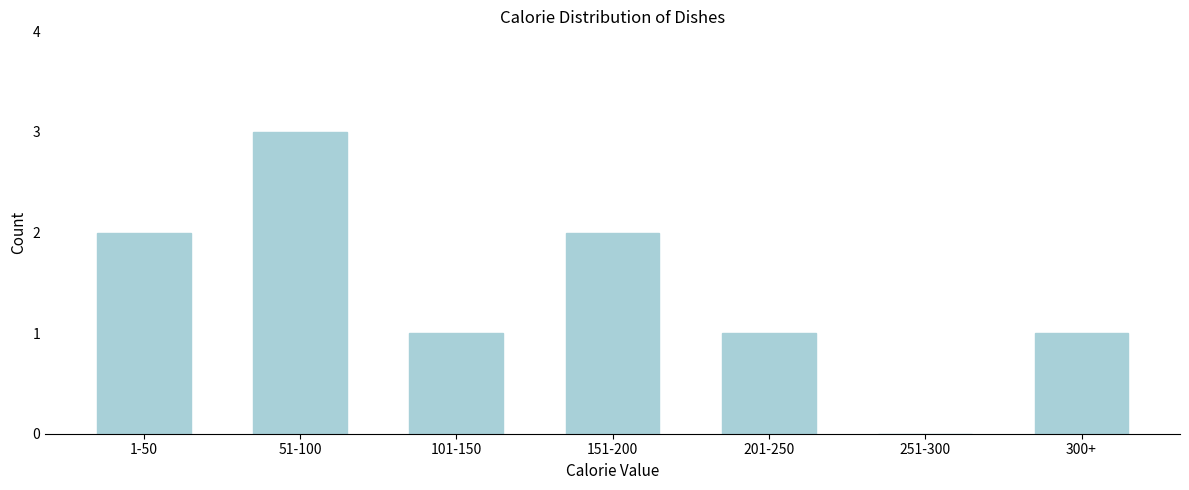

Reading left to right, what are all the values shown in this chart?

1-50=2	51-100=3	101-150=1	151-200=2	201-250=1	251-300=0	300+=1